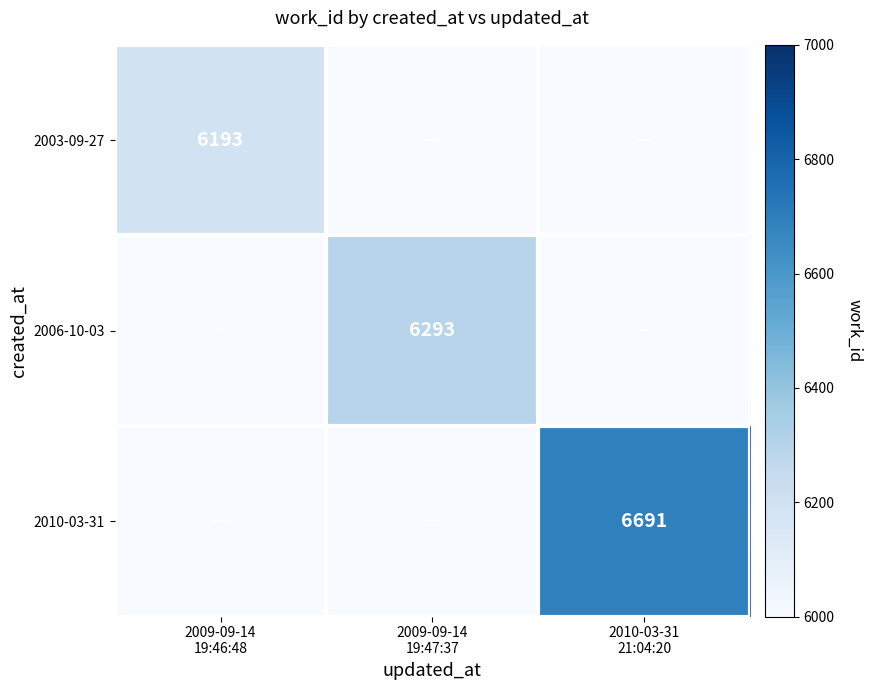

At how many categories does at least one series exceed 695?

3